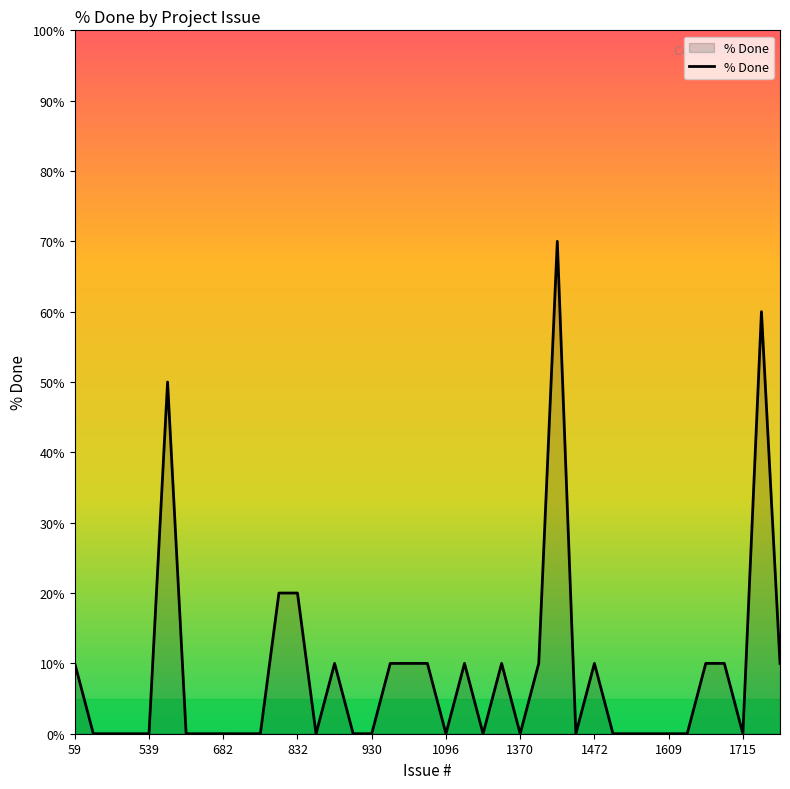

What is the maximum value shown in the chart?

70